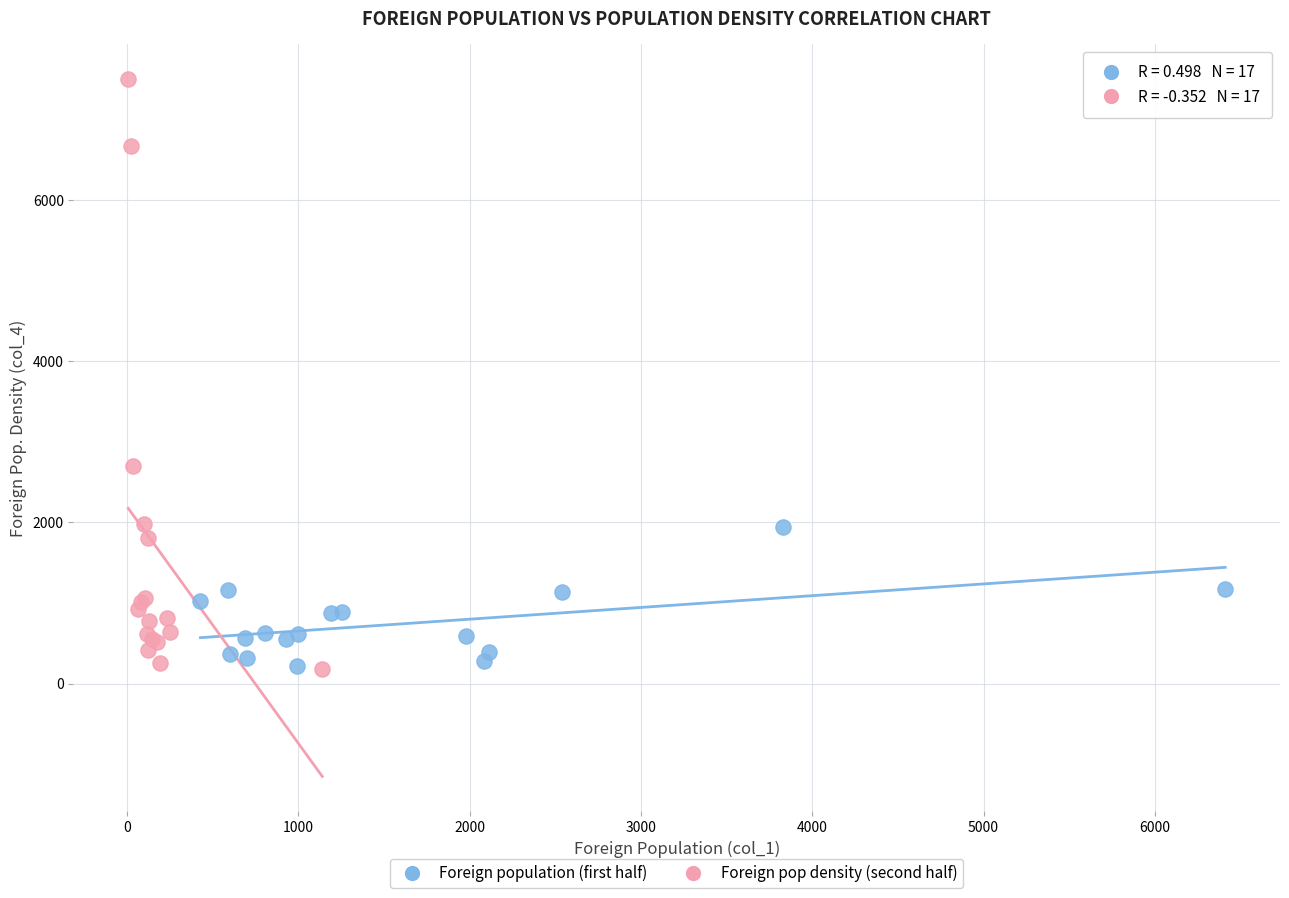

What are all the series names shown in the legend?

Foreign population (first half), Foreign pop density (second half)